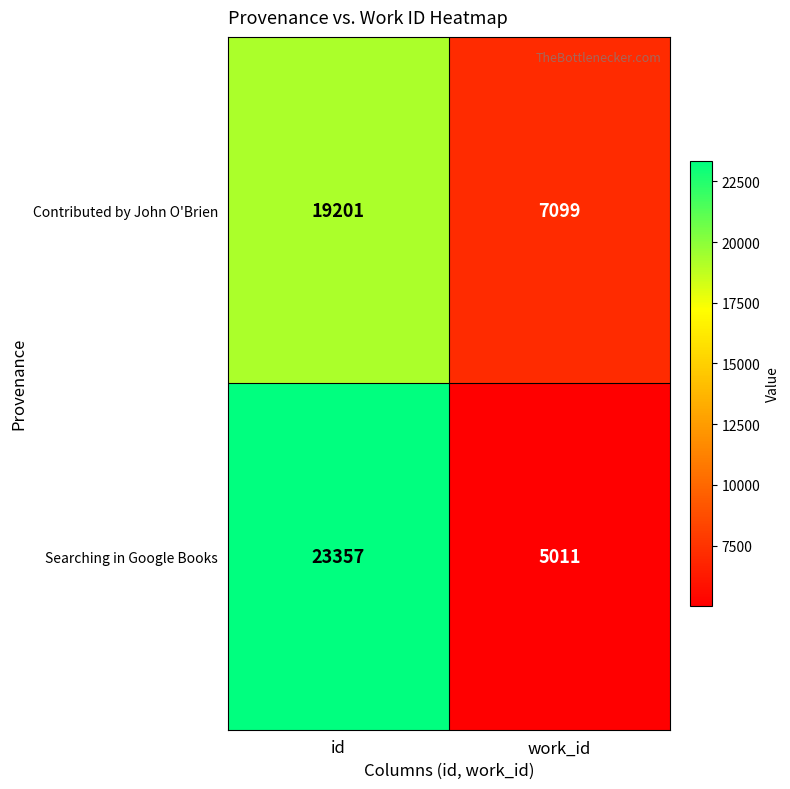

How many data points in Contributed by John O'Brien are less than 19201?

1